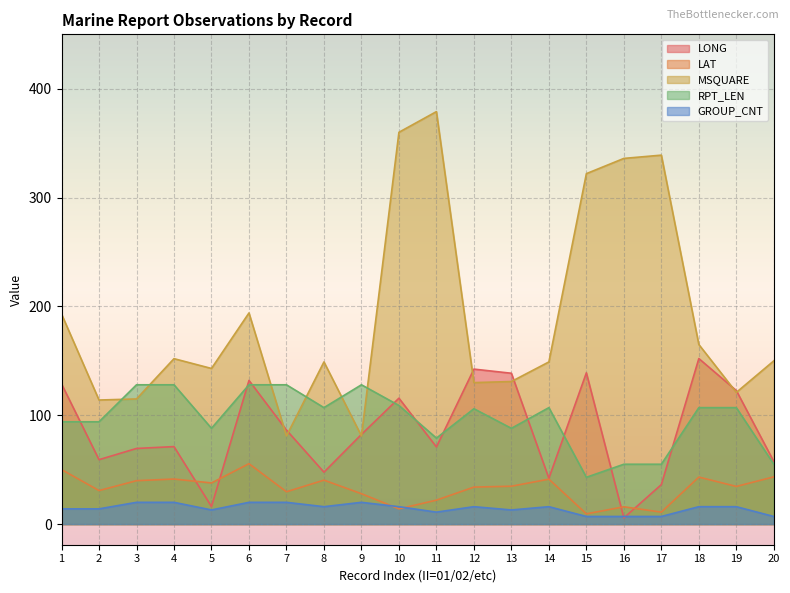

Reading right to left, what are all the values shown in this chart?

LONG: 57.5	122.7	152.1	36.3	5.7	139.0	42.1	138.6	142.4	70.9	115.7	82.4	47.7	86.4	132.0	16.1	71.2	69.5	59.2	128.8
LAT: 43.4	34.6	43.2	11.0	15.9	9.4	41.3	34.8	34.0	22.0	14.0	27.9	40.4	29.7	55.5	37.8	41.4	39.9	30.8	50.1
MSQUARE: 150.0	121.0	165.0	339.0	336.0	322.0	149.0	131.0	130.0	379.0	360.0	81.0	149.0	81.0	194.0	143.0	152.0	115.0	114.0	193.0
RPT_LEN: 55.0	107.0	107.0	55.0	55.0	43.0	107.0	88.0	106.0	79.0	109.0	128.0	107.0	128.0	128.0	88.0	128.0	128.0	94.0	94.0
GROUP_CNT: 7.0	16.0	16.0	7.0	7.0	7.0	16.0	13.0	16.0	11.0	16.0	20.0	16.0	20.0	20.0	13.0	20.0	20.0	14.0	14.0